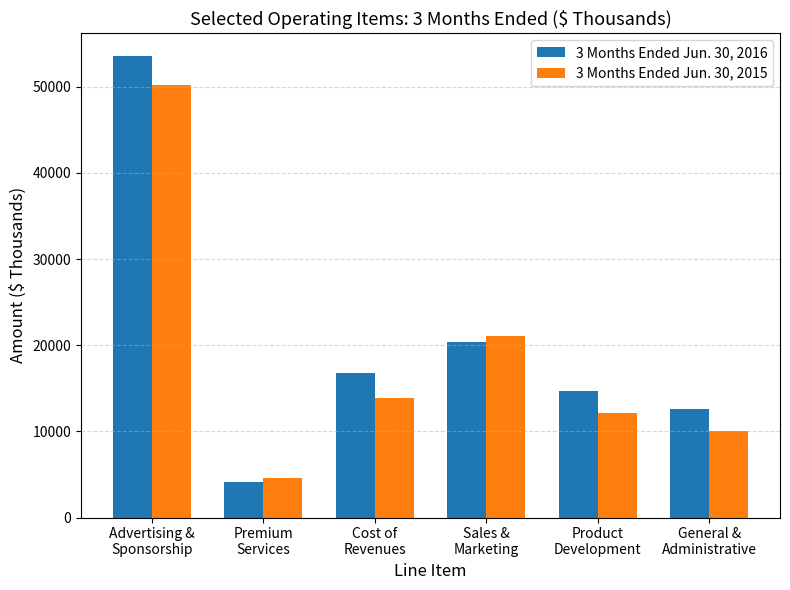

What is the total value across all series at General &
Administrative?

22613